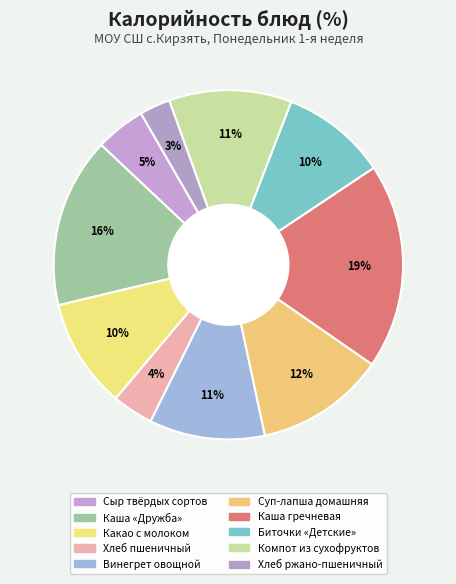

Is there any slice that represents more than half of the pie?

No